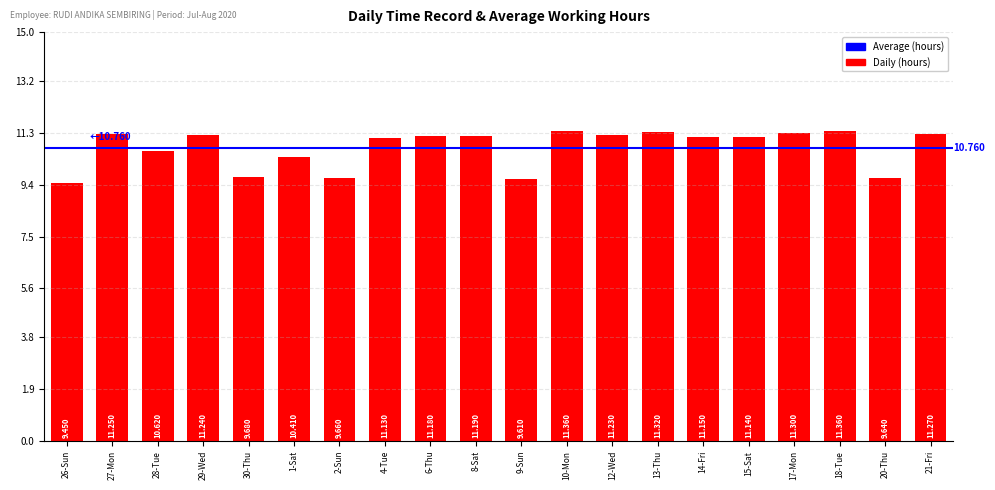

What is the label of the 1st bar from the right?

21-Fri